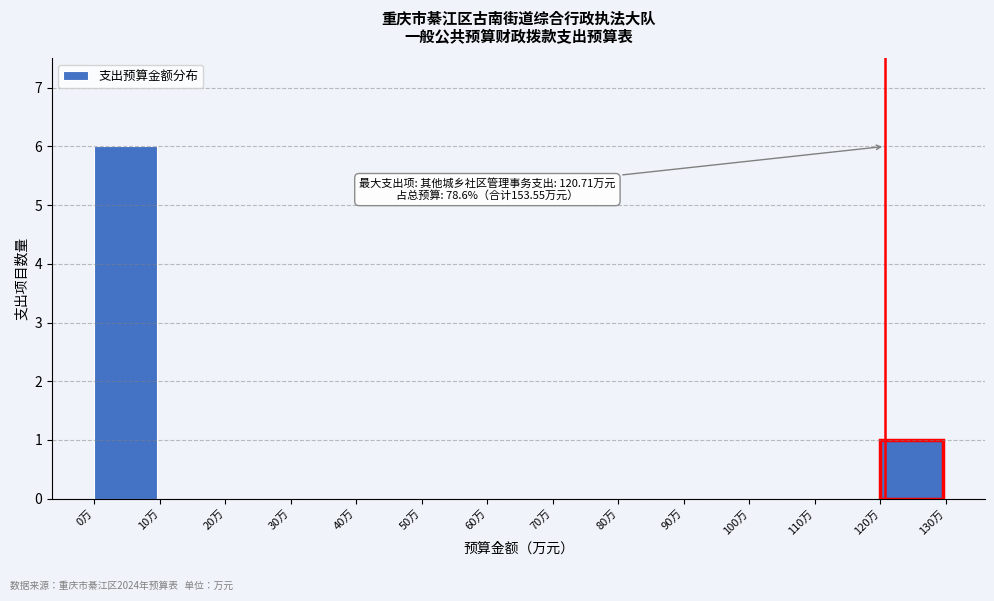

Over which range of the x-axis is the bar tallest?

0 to 10